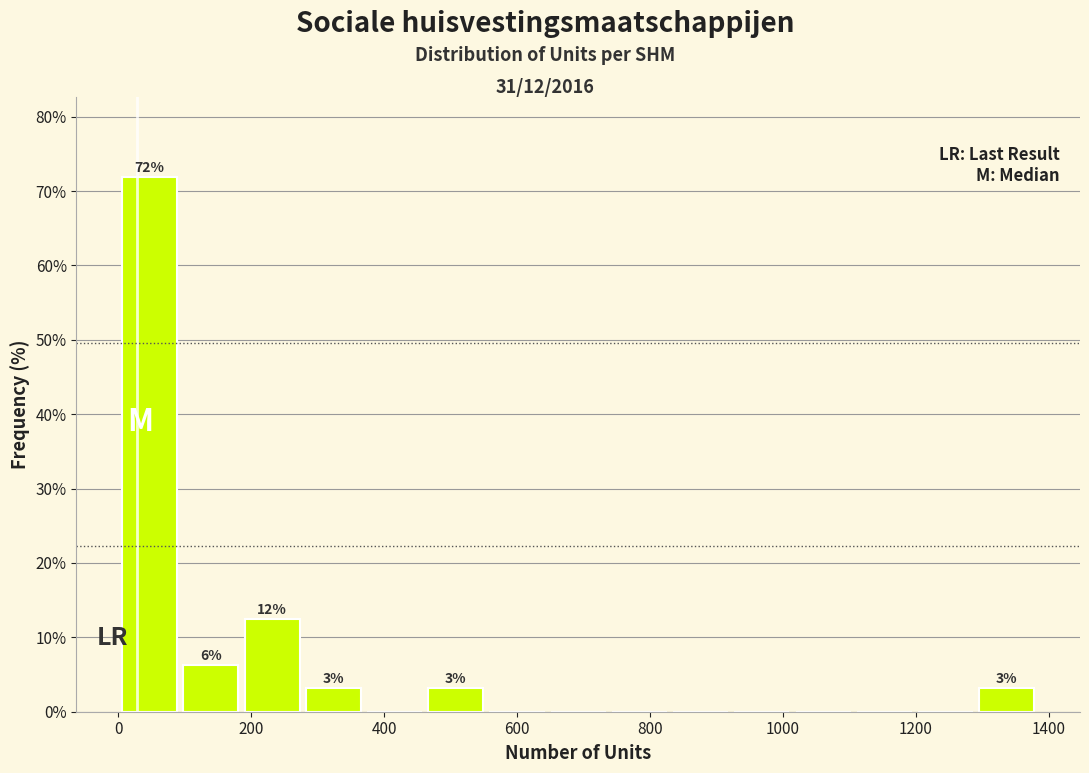

Which range on the x-axis has the tallest bar?

0 to 100